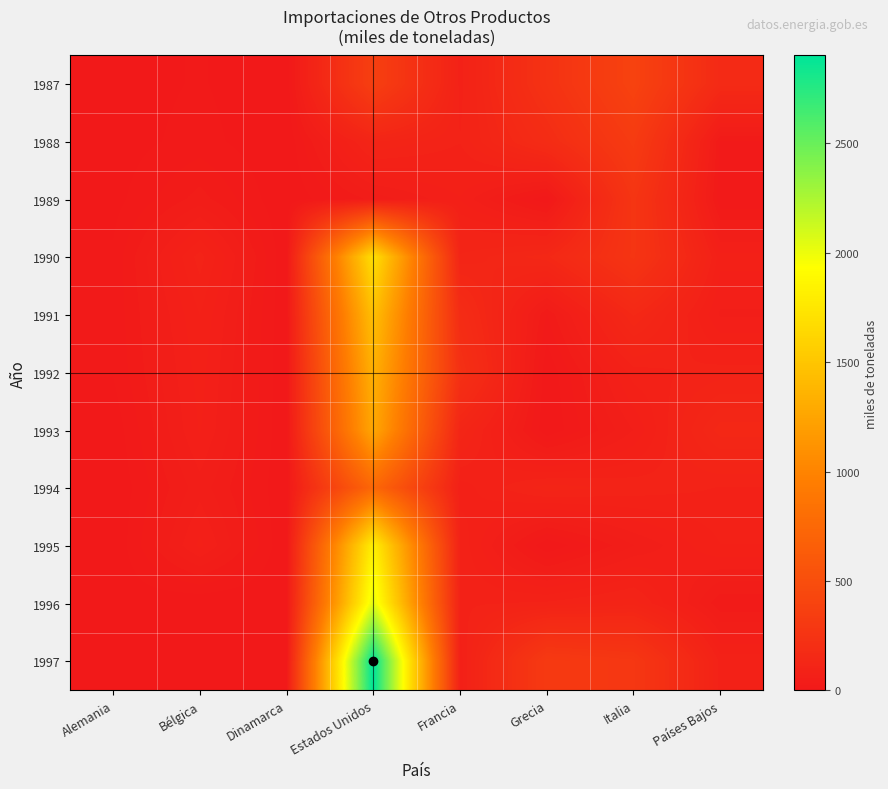

Which series has the largest total across all categories?

1997